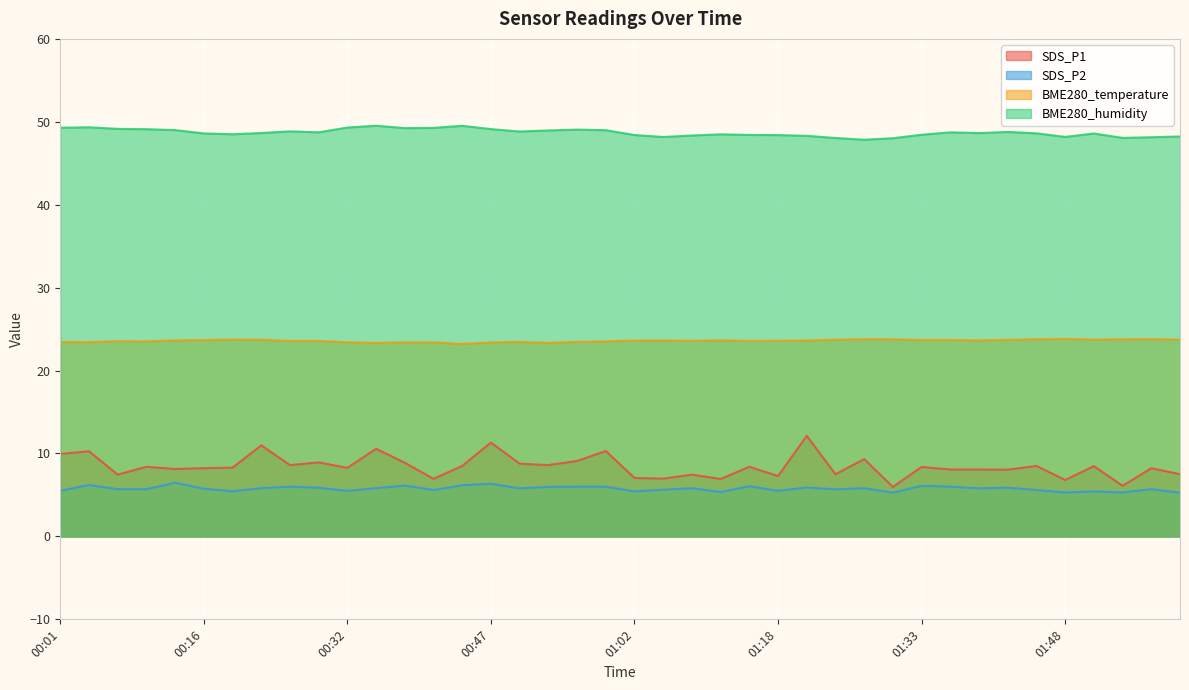

What is the difference between the maximum and minimum values in the SDS_P2 series?

1.2